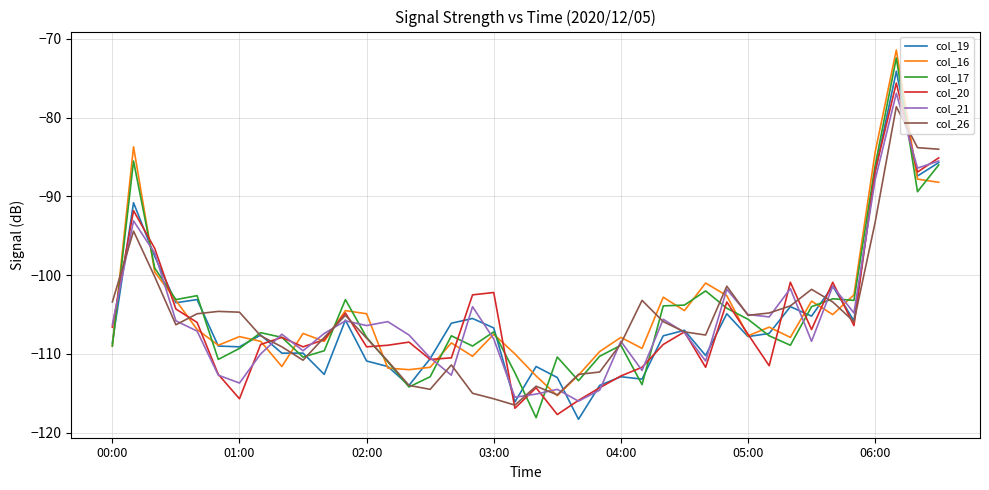

List the series in order of their peak value, lowest first.

col_26, col_21, col_20, col_19, col_17, col_16